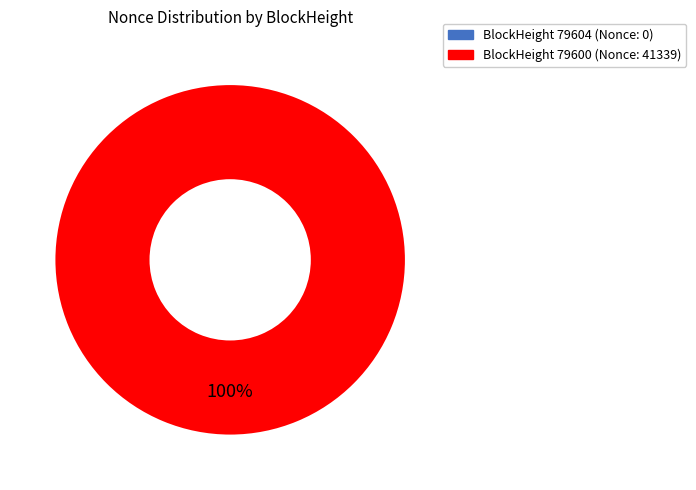

To the nearest percent, what is the difference between the largest and smallest slice percentages?

100%